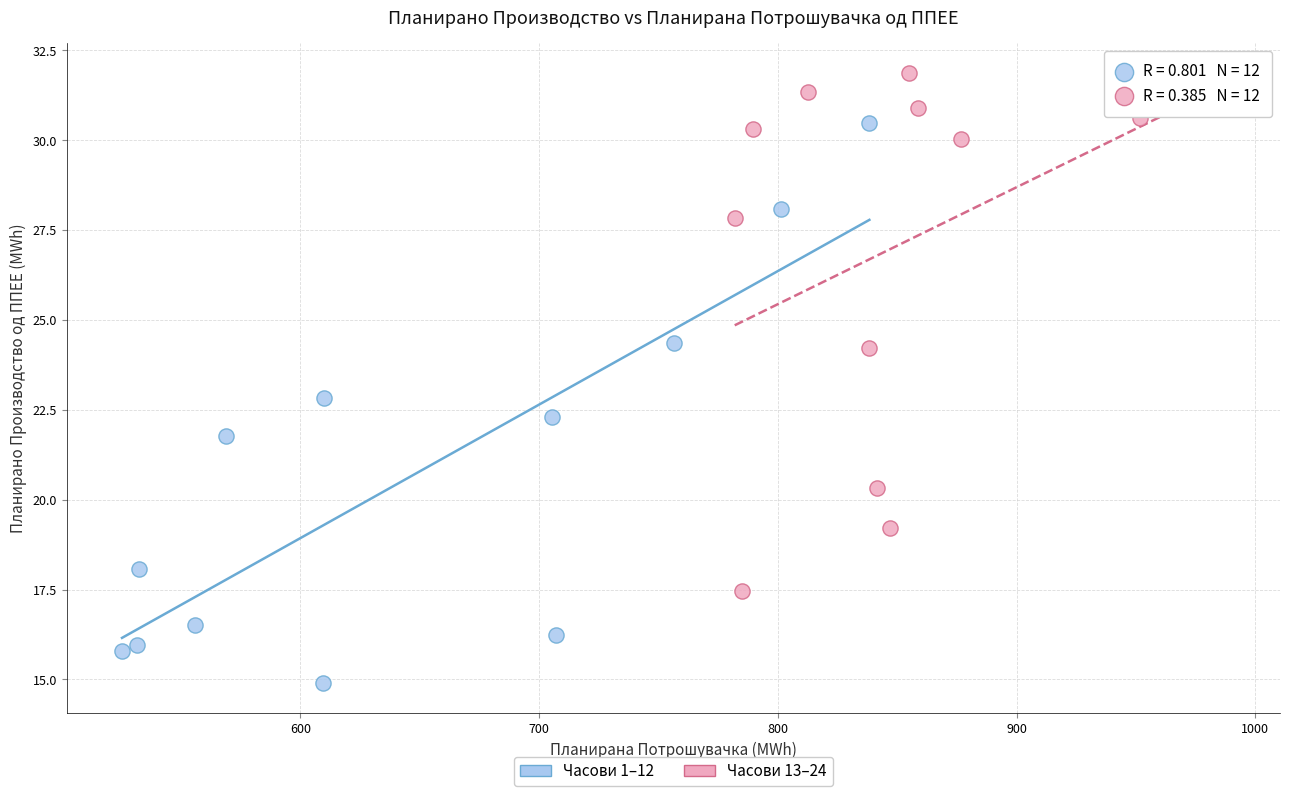

Which series contains the highest Y value?

Часови 13–24